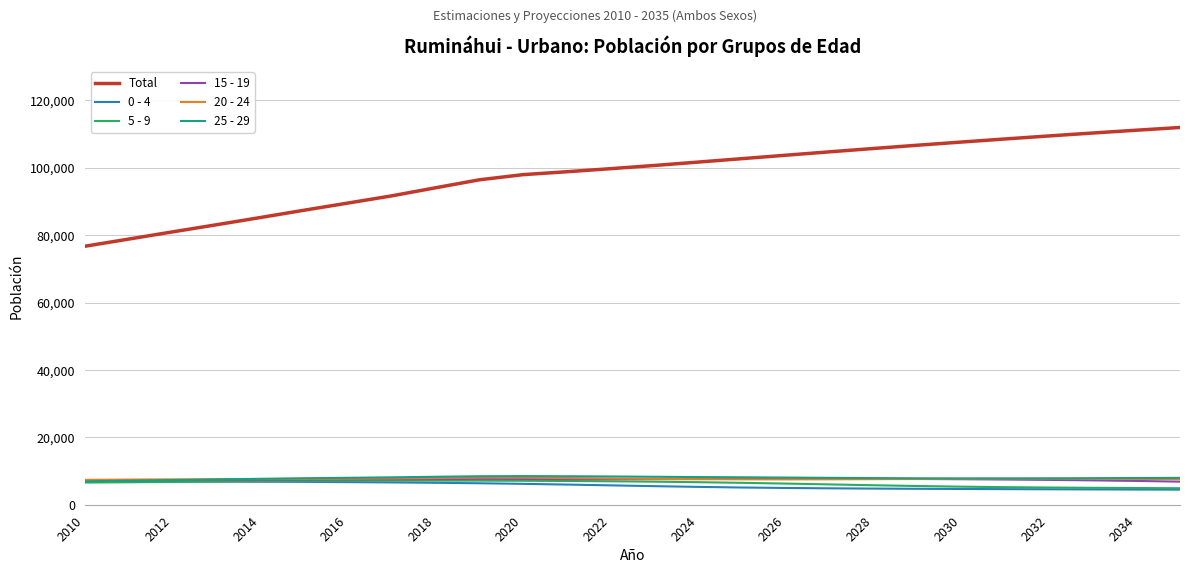

Which series ends up on top after the final intersection of 15 - 19 and 25 - 29?

25 - 29